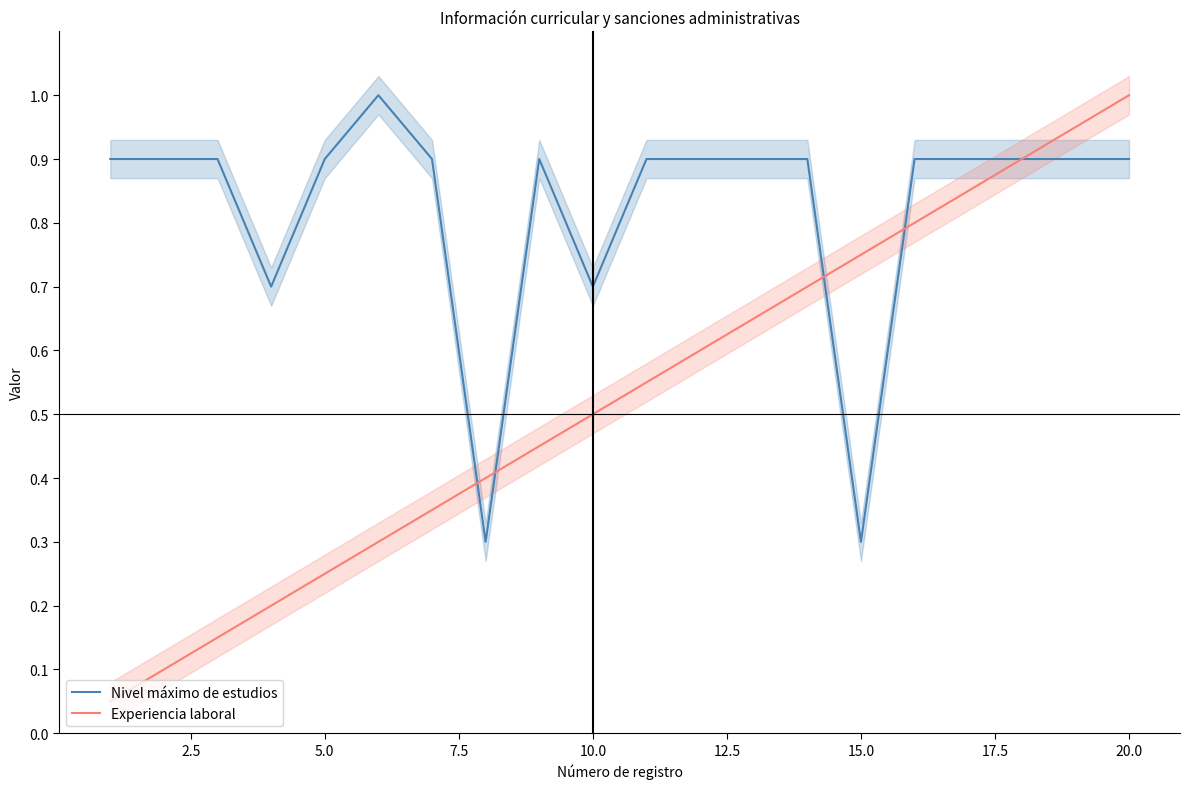

At which label does Experiencia laboral reach its peak?

20.0